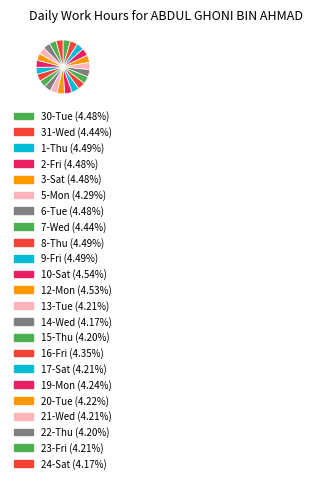

What is the smallest slice in the pie chart?

24-Sat